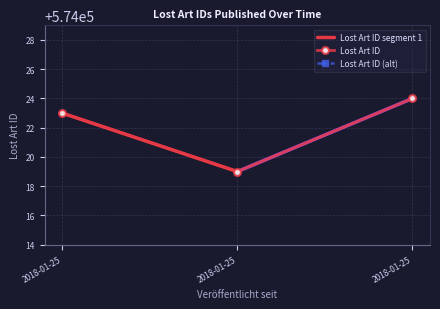

How many lines are shown in the chart?

1